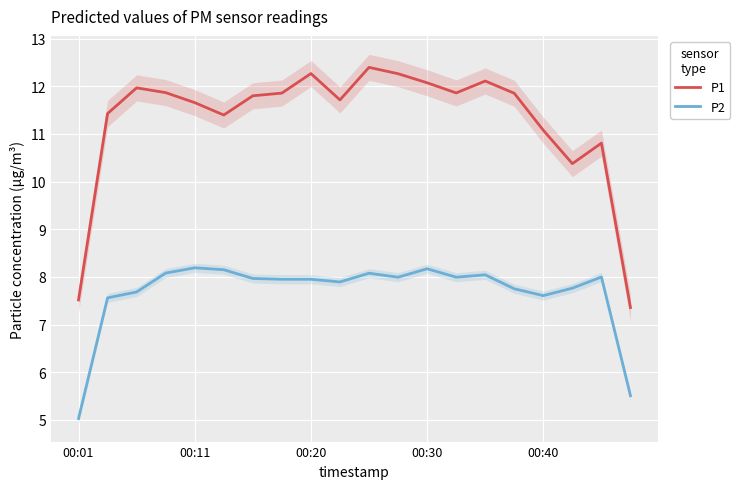

Is it true that P1 equals 12.3 at 00:20?

True